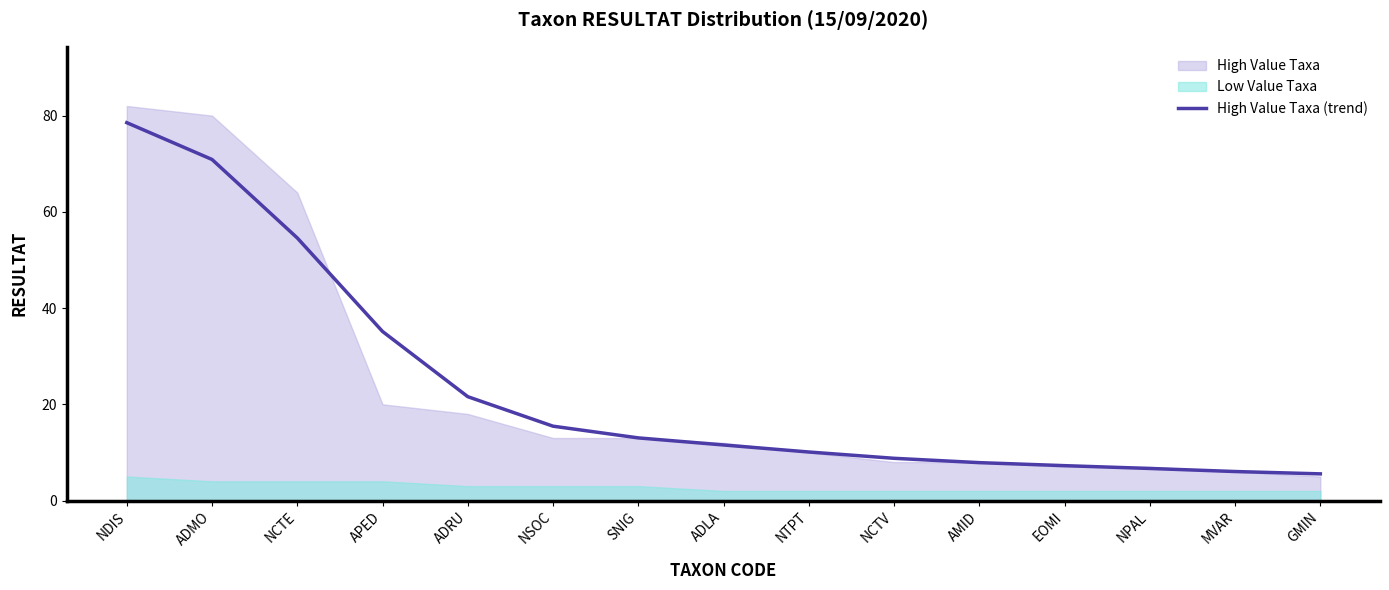

Where is the data nearest to the value 42?

APED